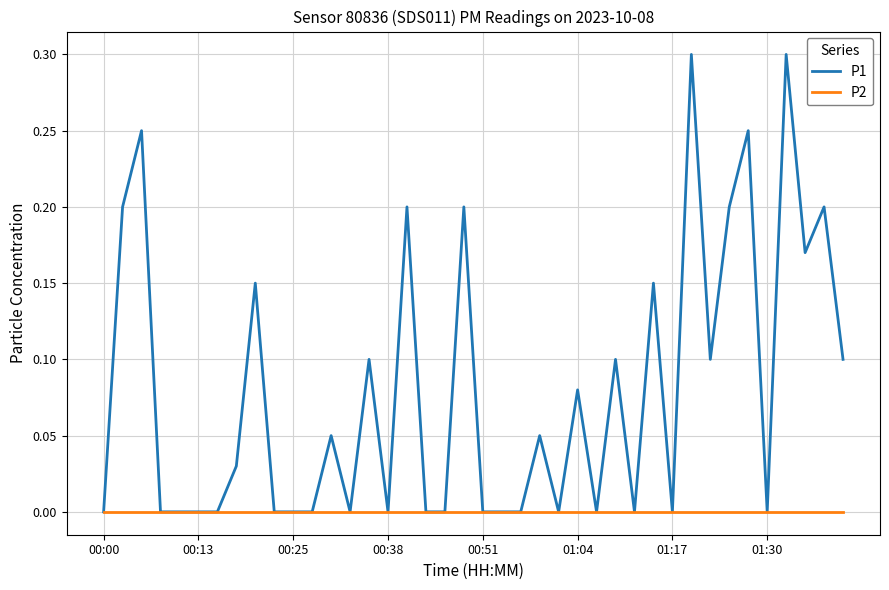

Rank the series by their maximum value, from highest to lowest.

P1, P2